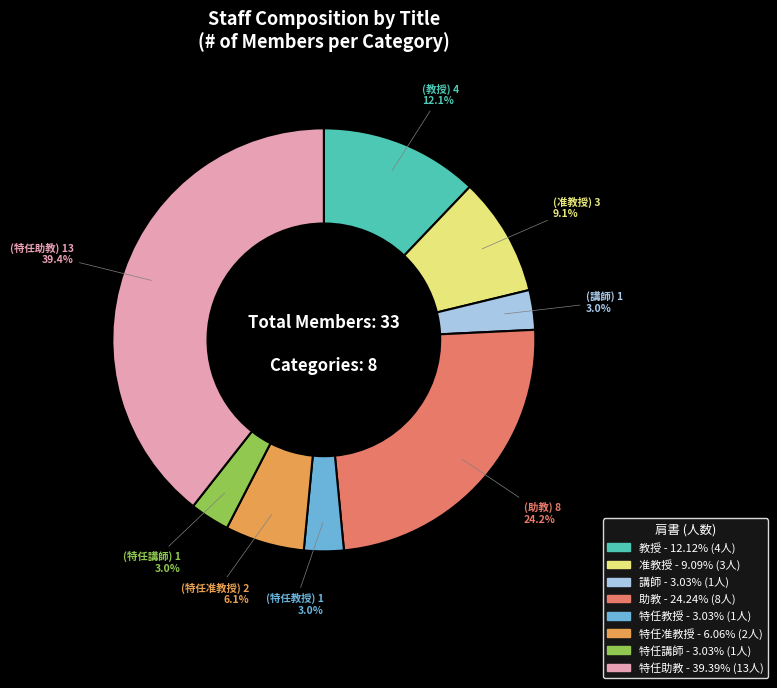

Approximately how many times larger is the value at 准教授 compared to 講師?

3.0